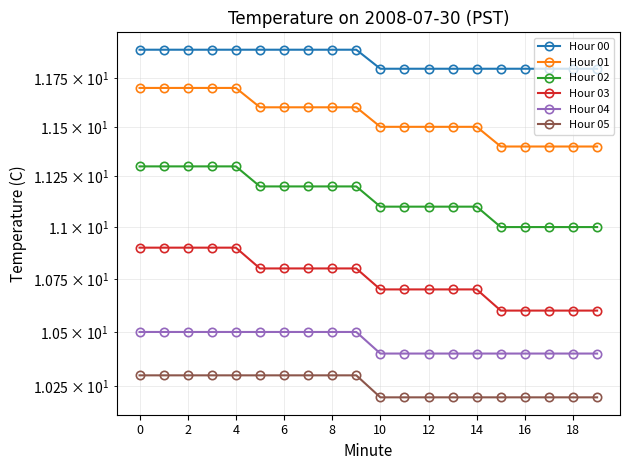

What is the maximum value for Hour 01?

11.7